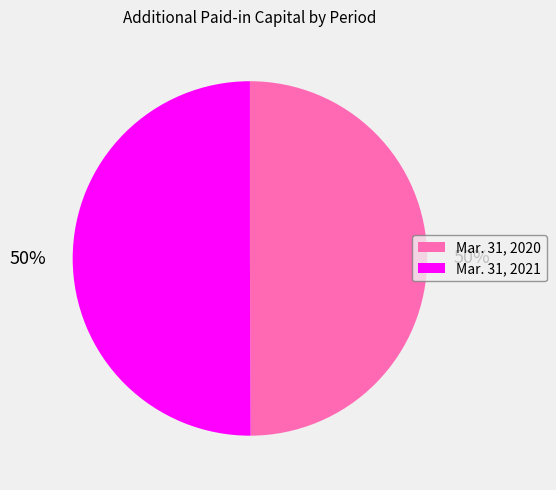

What percentage is the Mar. 31, 2021 slice, to the nearest percent?

50%